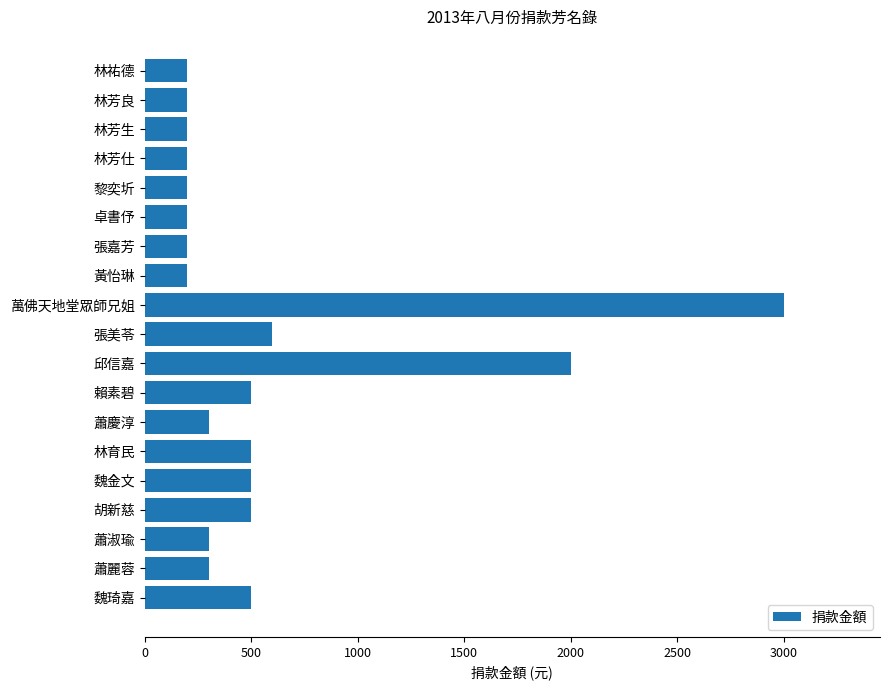

How many categories are shown in the chart?

19